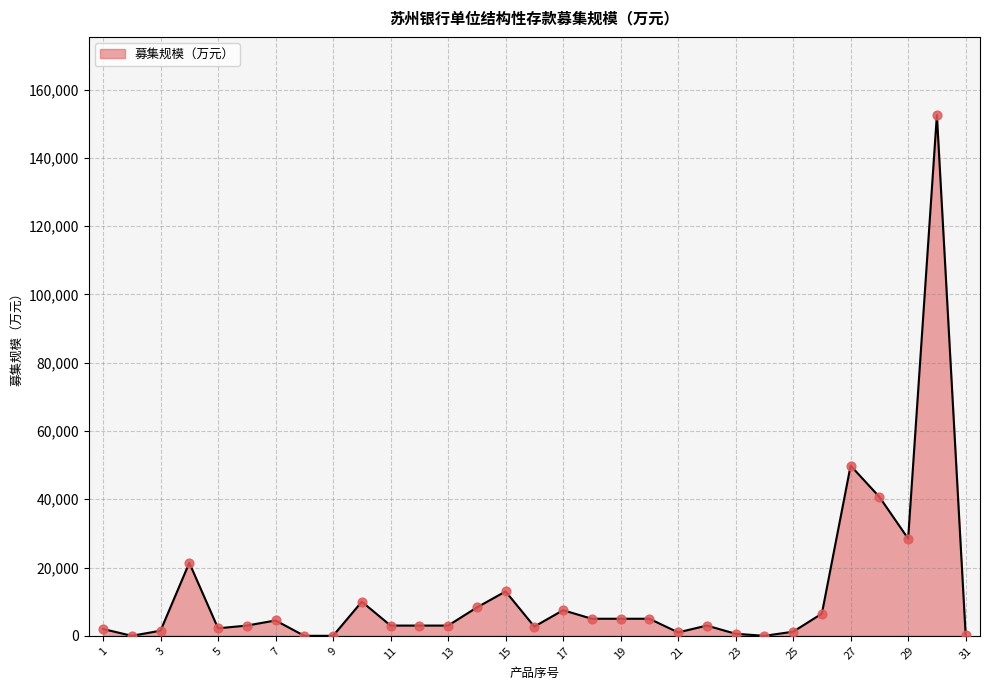

What is the greatest value displayed?

152570